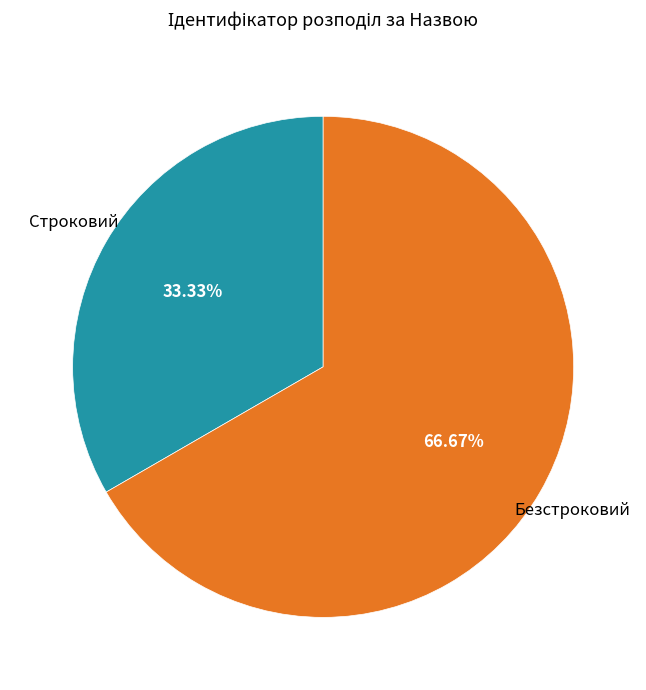

Is there a majority slice in this chart?

Yes